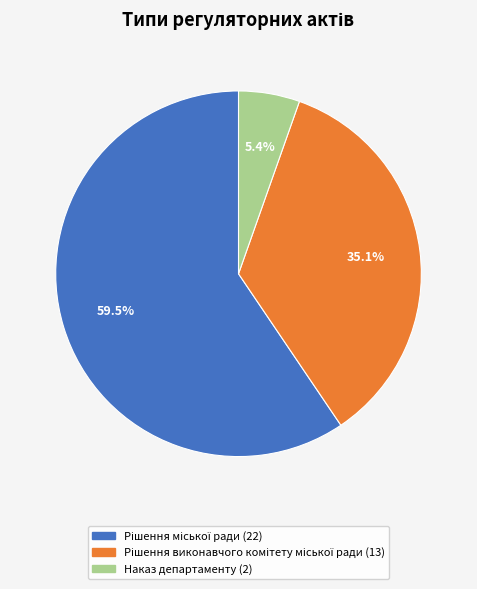

Which slice is the smallest?

Наказ департаменту